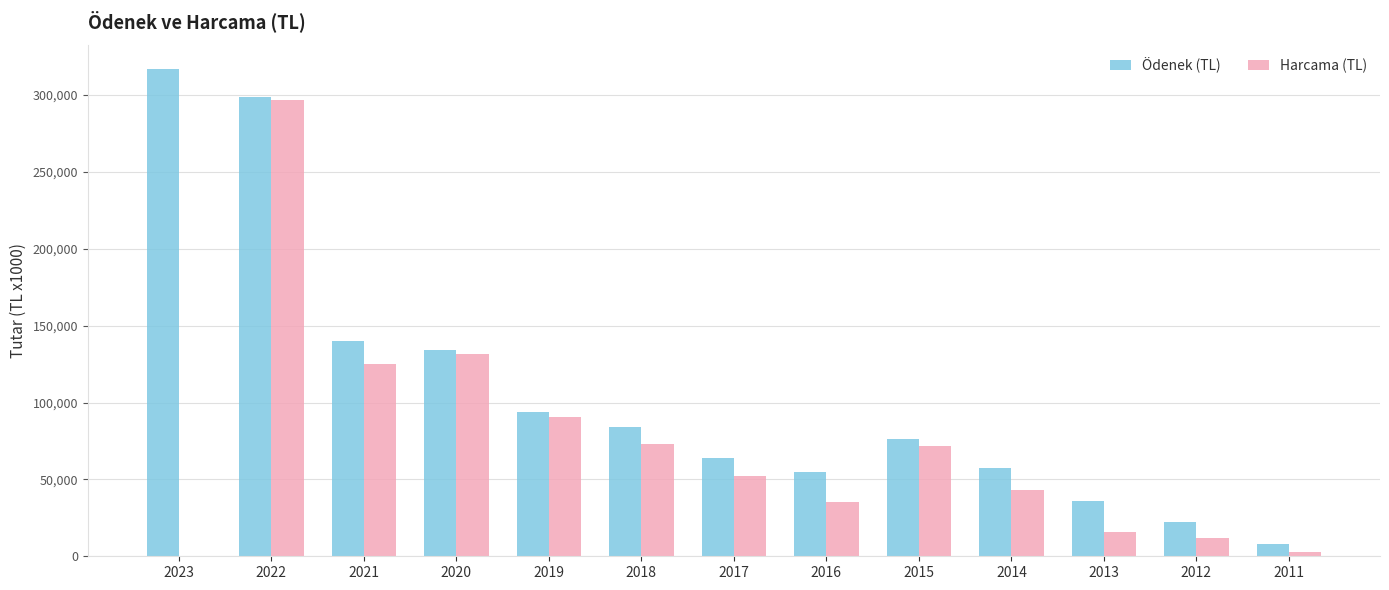

Reading left to right, what are all the values shown in this chart?

Ödenek (TL): 2023=317051	2022=298622	2021=140033	2020=133940	2019=93613	2018=83880	2017=64110	2016=54626	2015=76313	2014=57132	2013=35833	2012=22163	2011=7860
Harcama (TL): 2023=0	2022=296985	2021=125330	2020=131435	2019=90638	2018=73069	2017=52539	2016=35508	2015=71552	2014=43322	2013=15986	2012=11915	2011=2696